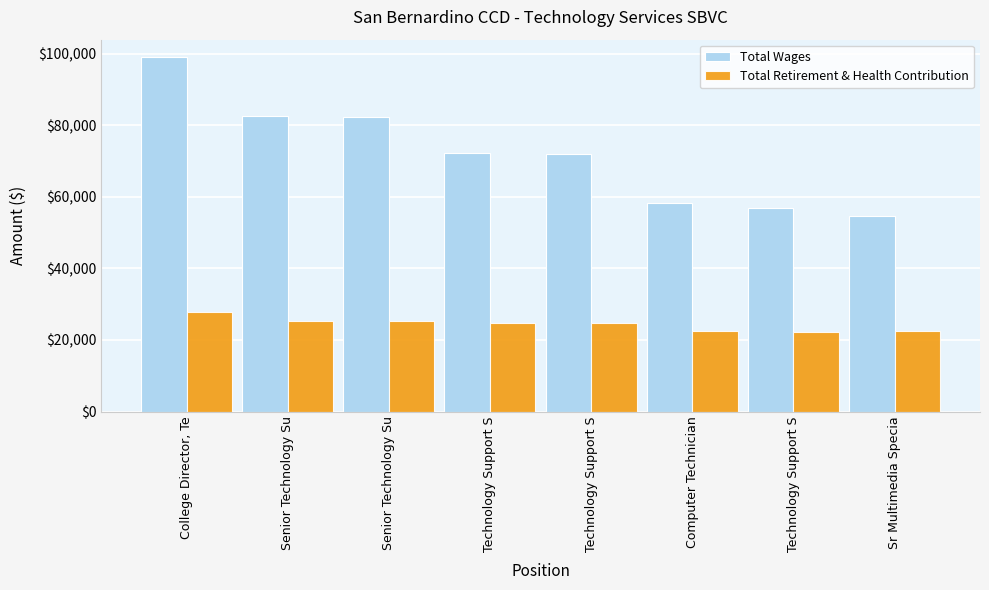

At which label does Total Wages first exceed 72296?

College Director, Te